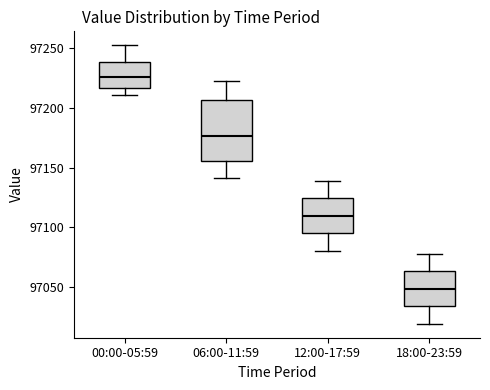

Where does the median line of the box for 12:00-17:59 sit on the y-axis? The values are not printed on the chart, so give them approximately, as read against the axis.

97110